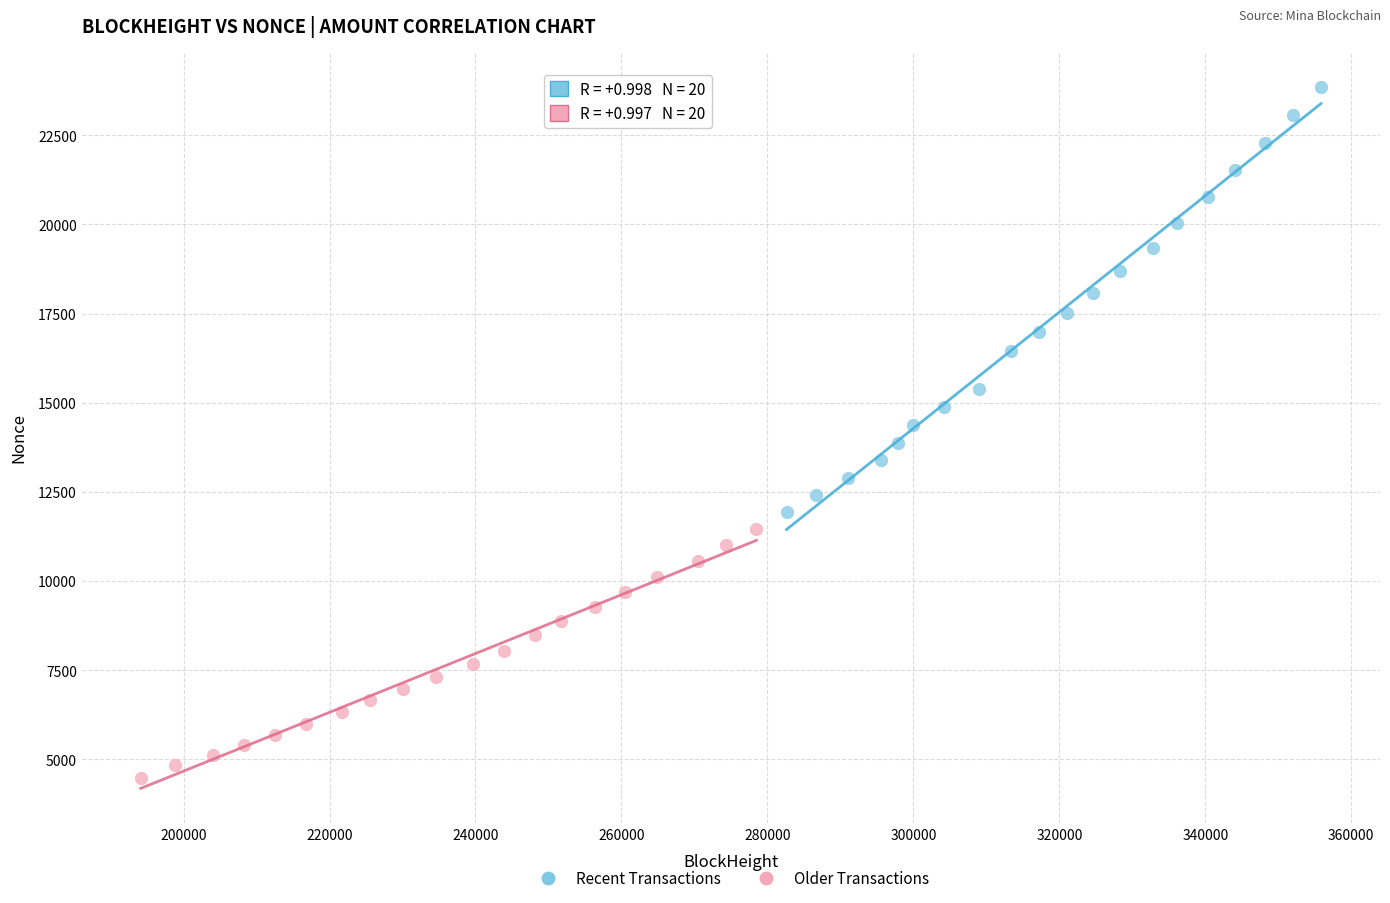

Which series reaches the minimum Y coordinate?

Older Transactions